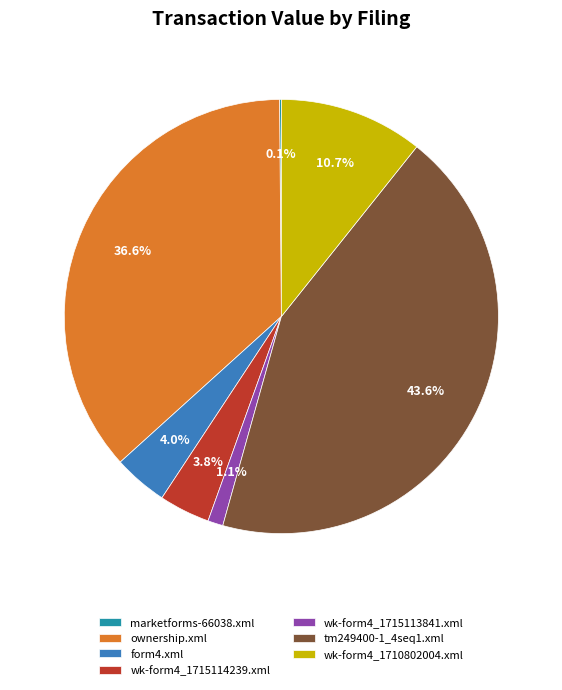

Approximately how many times larger is the value at wk-form4_1710802004.xml compared to wk-form4_1715114239.xml?

2.8